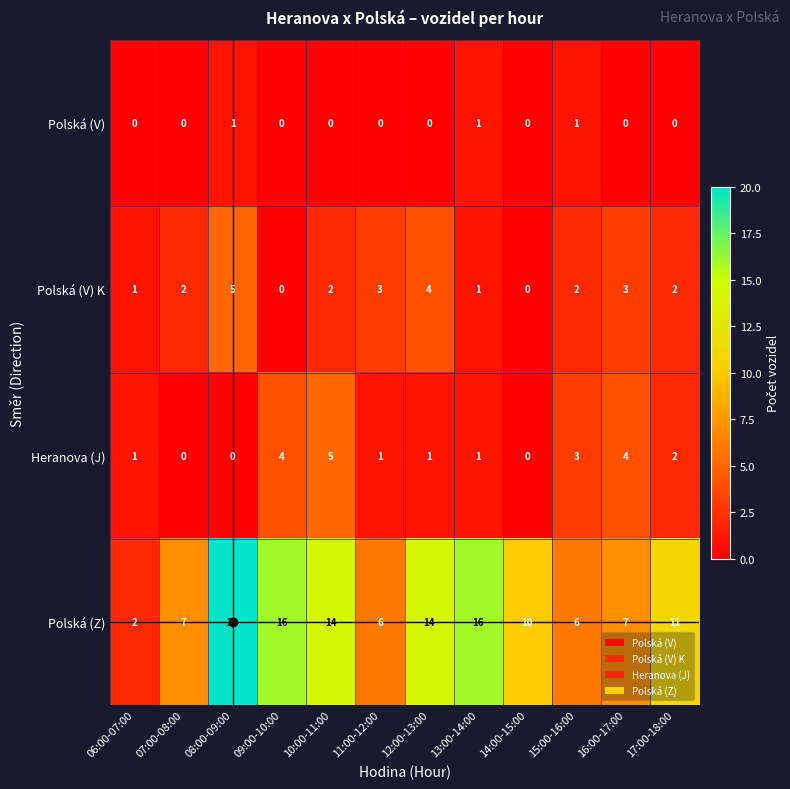

Count the number of categories in the chart.

12